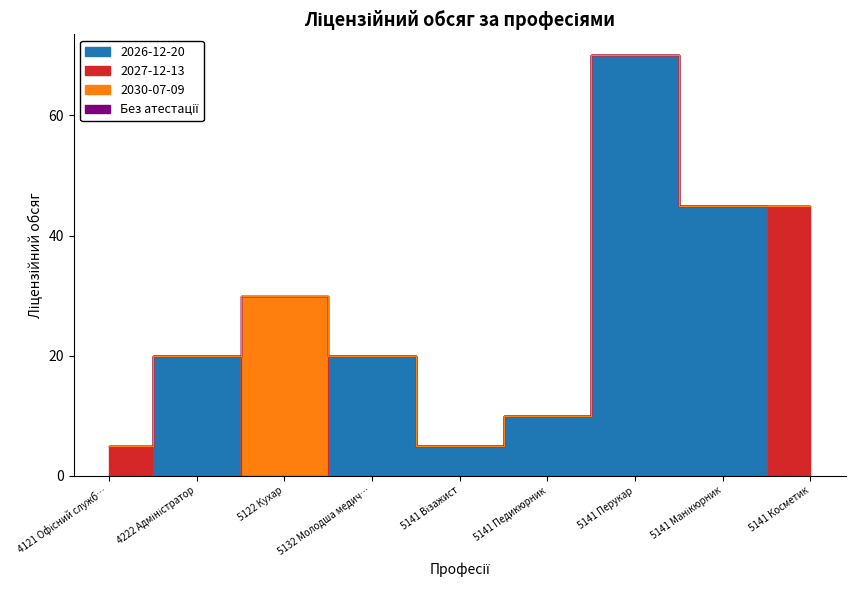

Between 5141 Манікюрник and 5122 Кухар, which is larger?

5141 Манікюрник